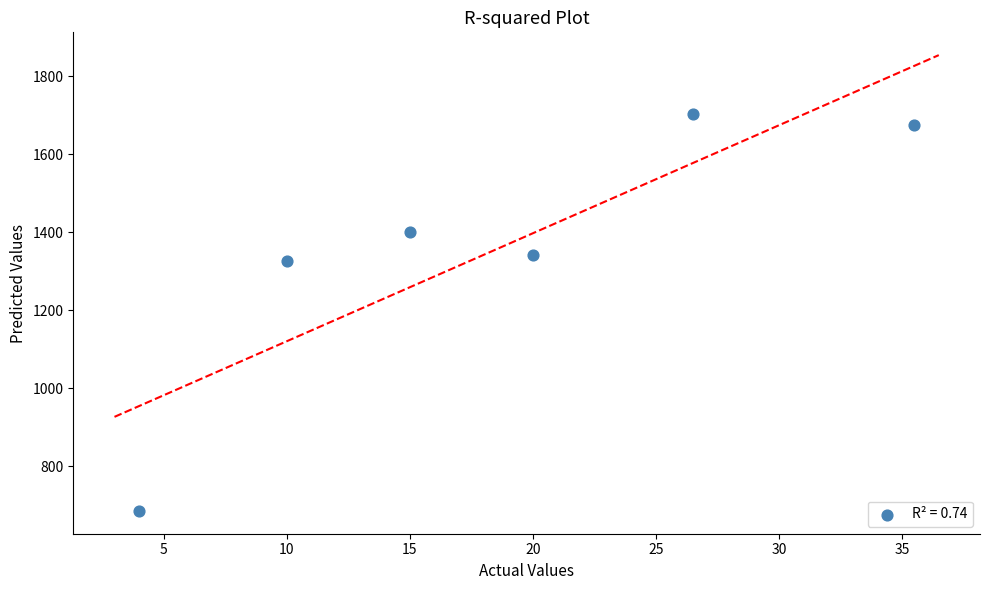

What is the range of X values (max minus min)?

31.5